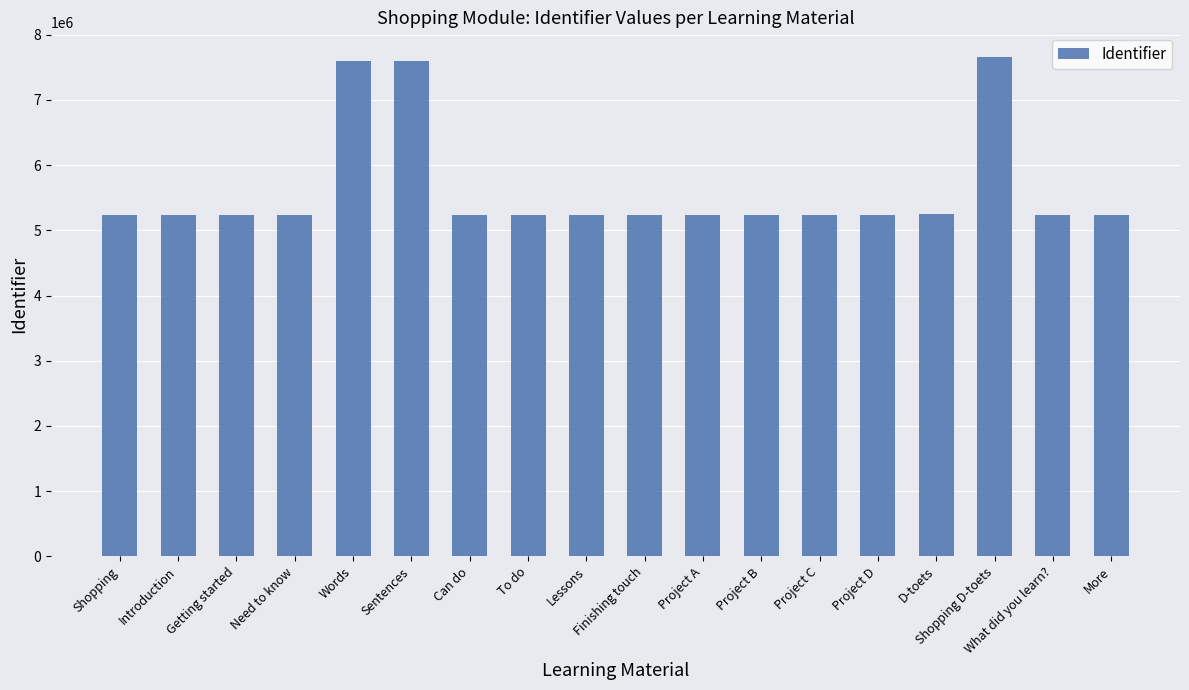

What position from the left is Words?

5